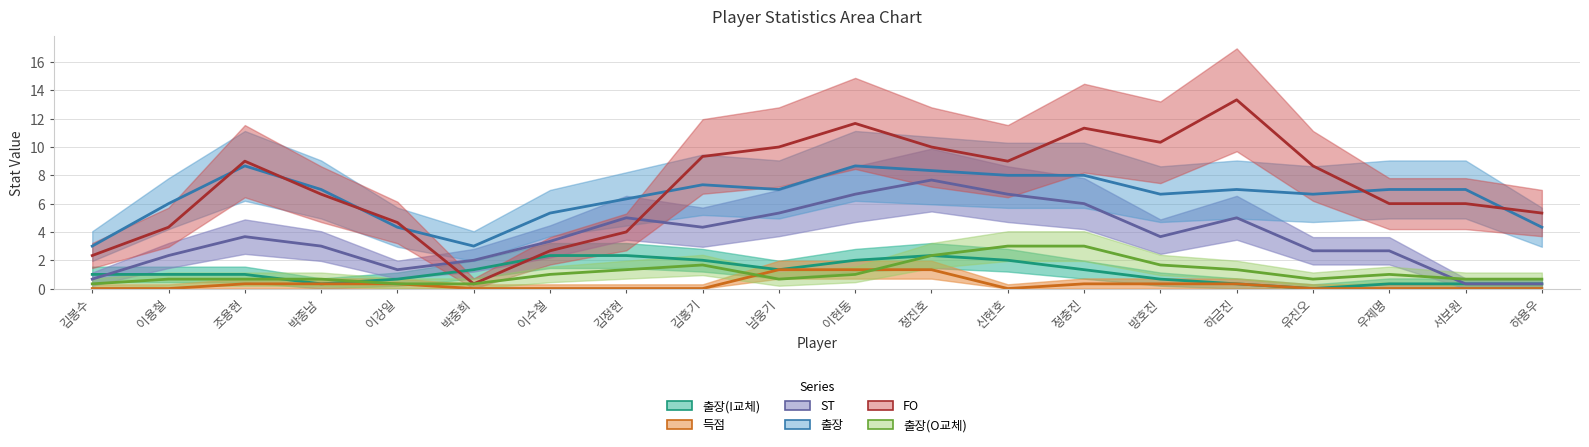

The value of 출장(I교체) at 김봉수 is -3. True or false?

False